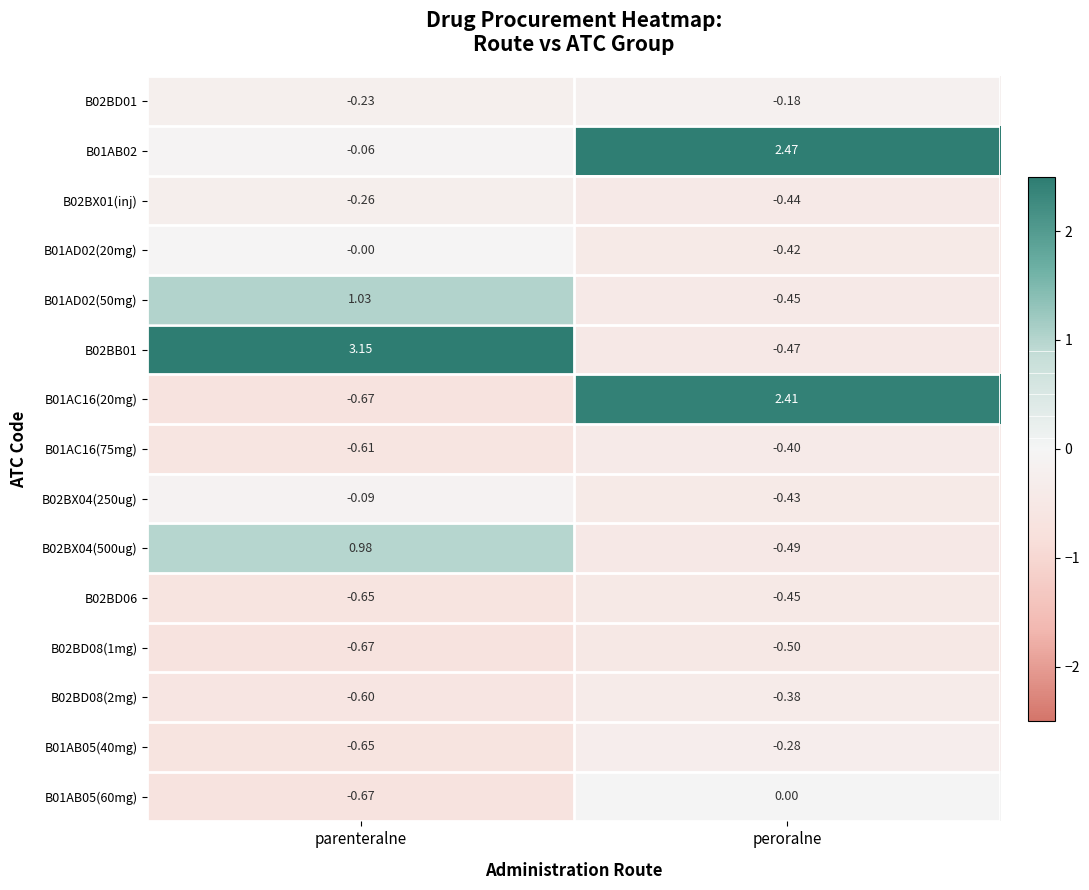

How many series are shown in this chart?

15